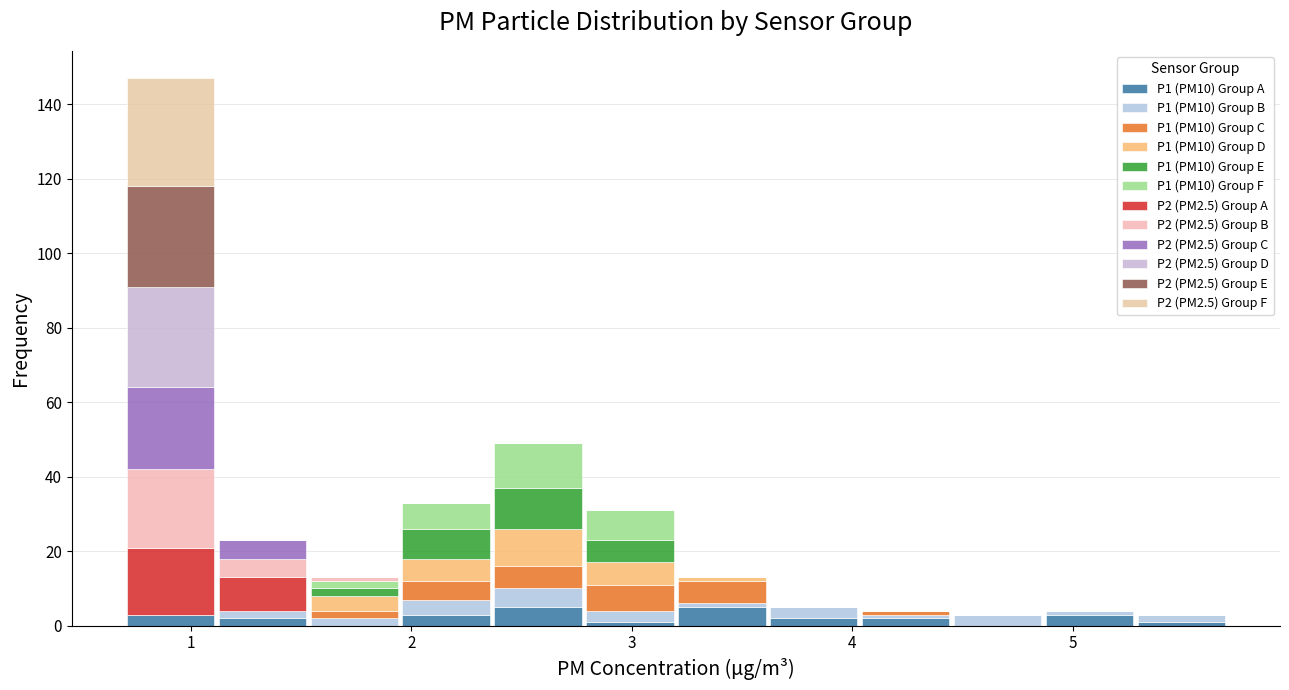

Reading left to right, list every stacked bar in this chart as the range it spans on the x-axis followed by its total height. Neither the bar edges nor the heights are printed on the chart, so give them approximately, as read against the axes.

0.7 to 1.1: 148
1.1 to 1.5: 24
1.5 to 2.0: 14
2.0 to 2.4: 34
2.4 to 2.8: 50
2.8 to 3.2: 32
3.2 to 3.6: 14
3.6 to 4.0: 6
4.0 to 4.5: 4
4.5 to 4.9: 4
4.9 to 5.3: 4
5.3 to 5.7: 4